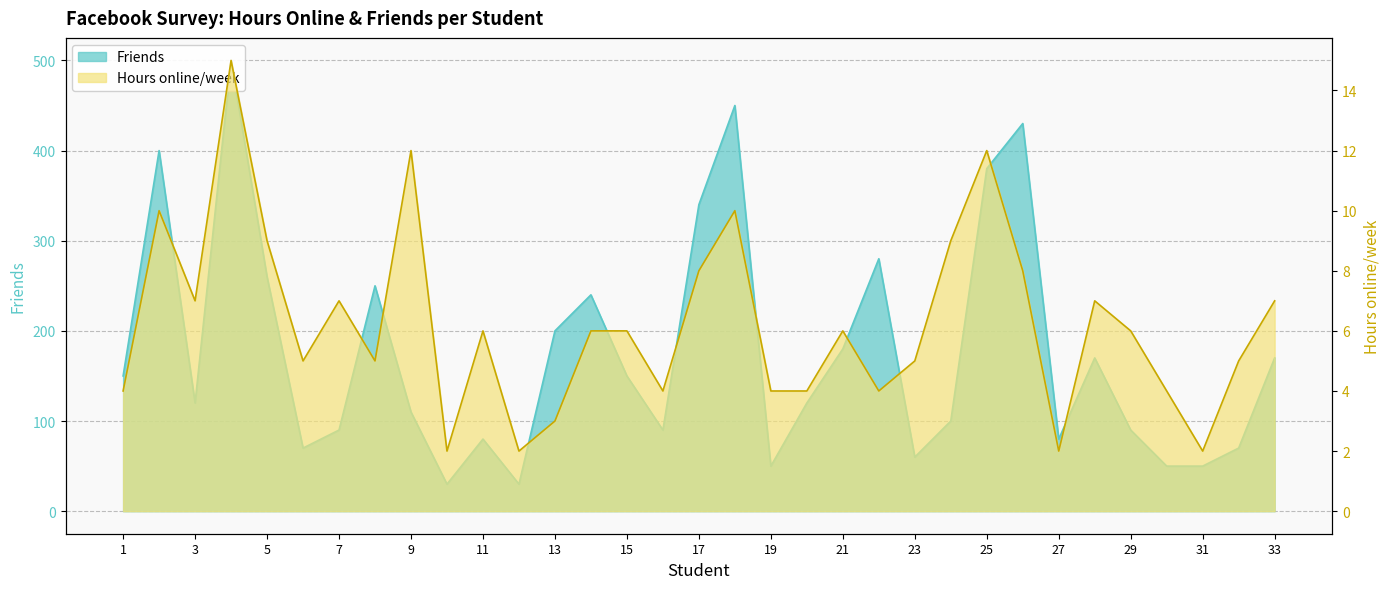

What is the sum of the Friends values at 28 and 26?

600